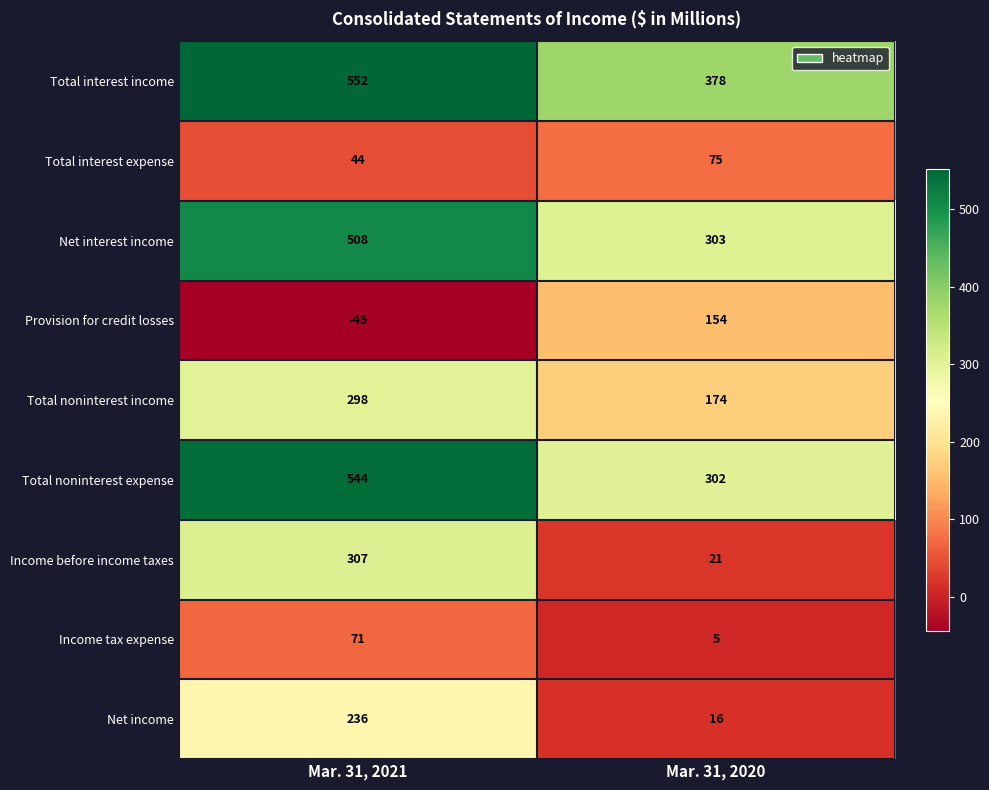

What value does the Total noninterest income series have at Mar. 31, 2020, to the nearest 50?

150